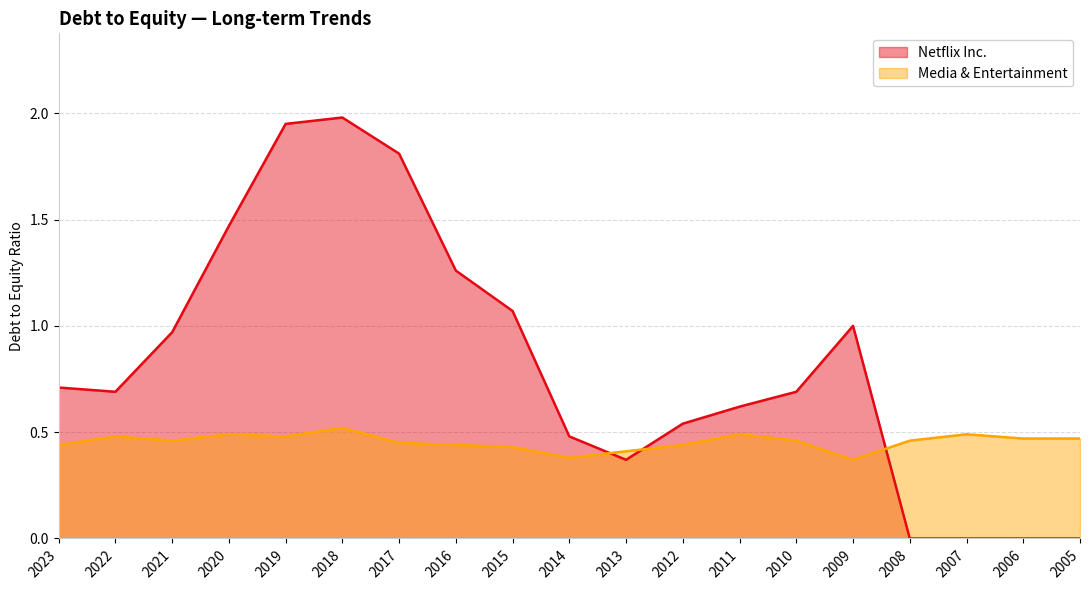

True or false: Media & Entertainment has a value of 0.4 at 2015.

True